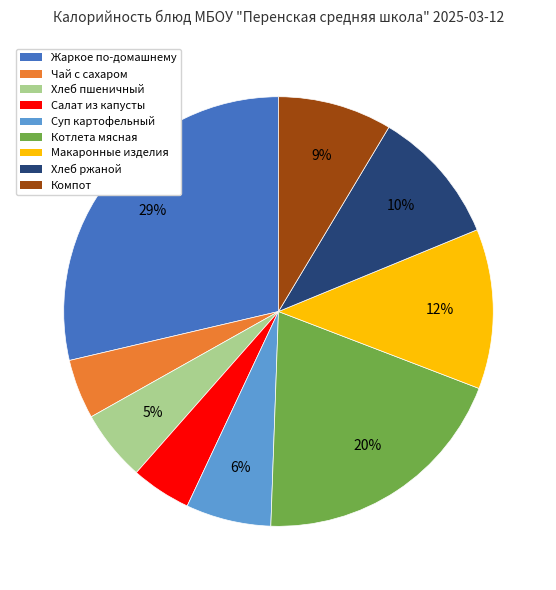

Which slice is the largest?

Жаркое по-домашнему